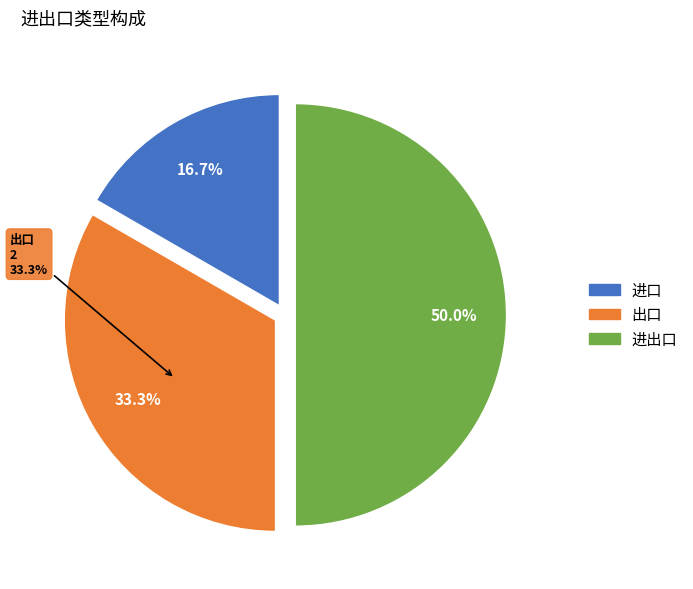

To the nearest percent, what is the difference between the largest and smallest slice percentages?

33%